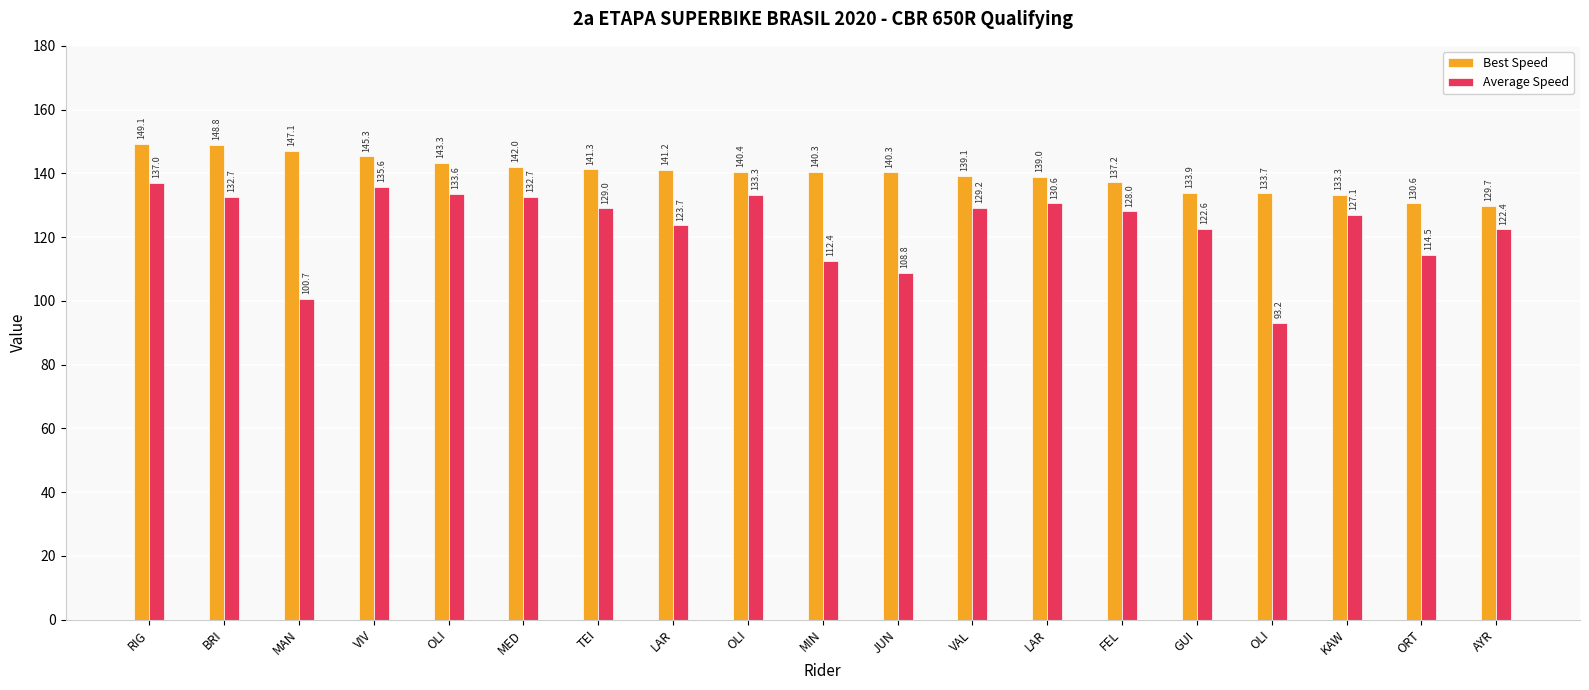

What is the difference between the maximum and minimum values in the Average Speed series?

43.8